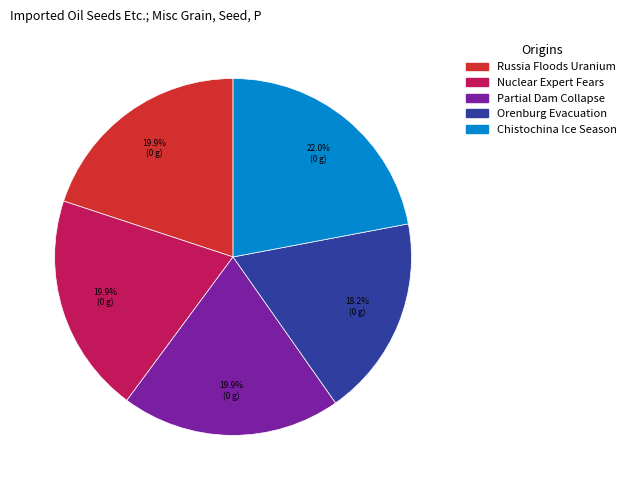

How many slices are in this pie chart?

5